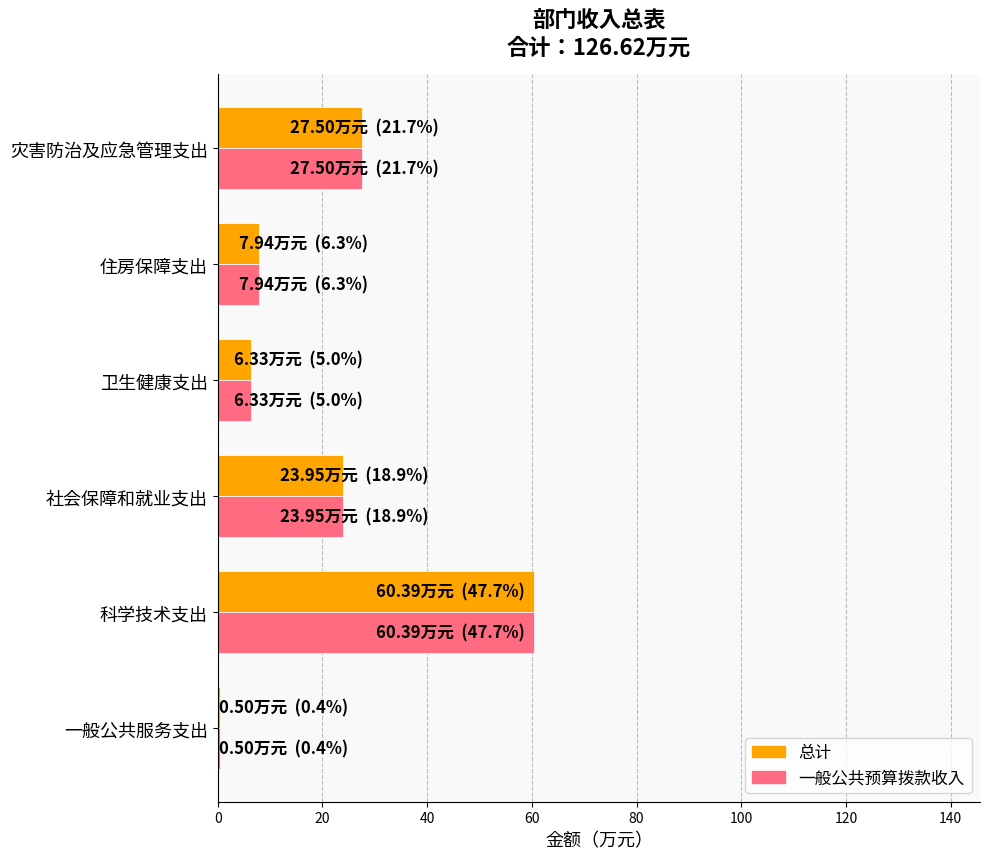

At which category is the sum across all series the highest?

科学技术支出